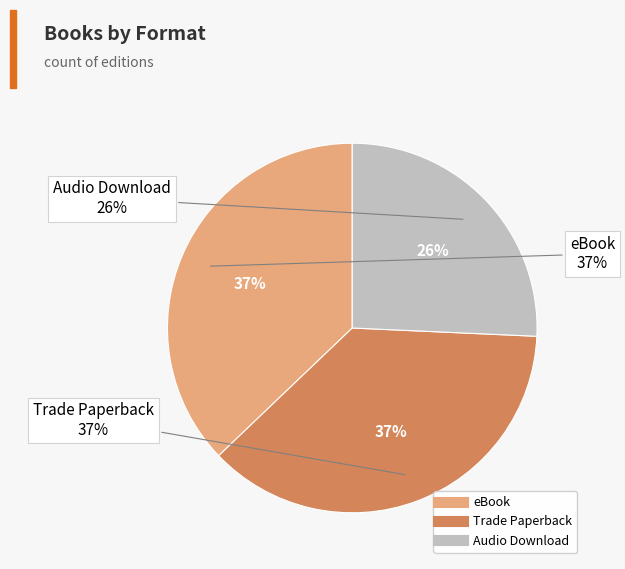

What is the smallest slice in the pie chart?

Audio Download